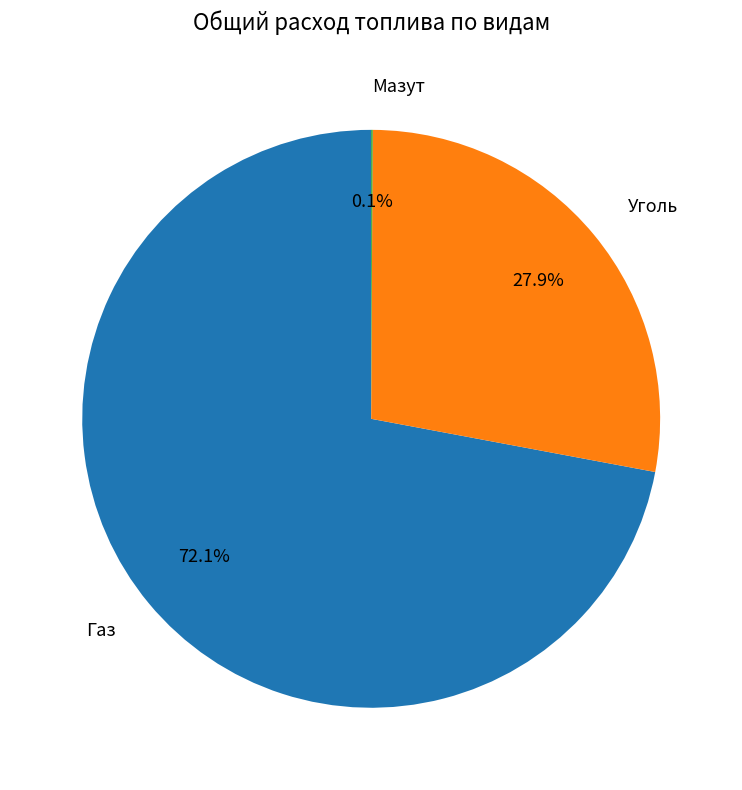

Is there a majority slice in this chart?

Yes